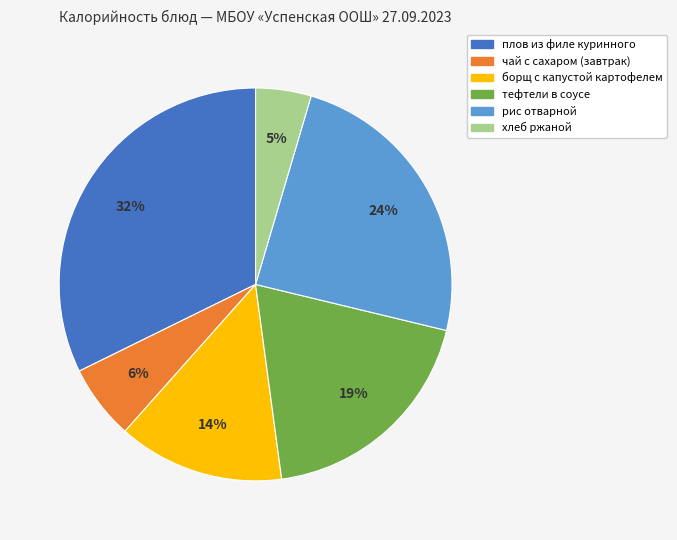

To the nearest percent, what portion does хлеб ржаной represent?

5%